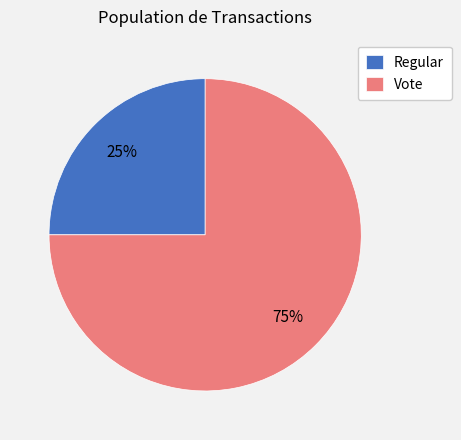

What is the majority slice?

Vote